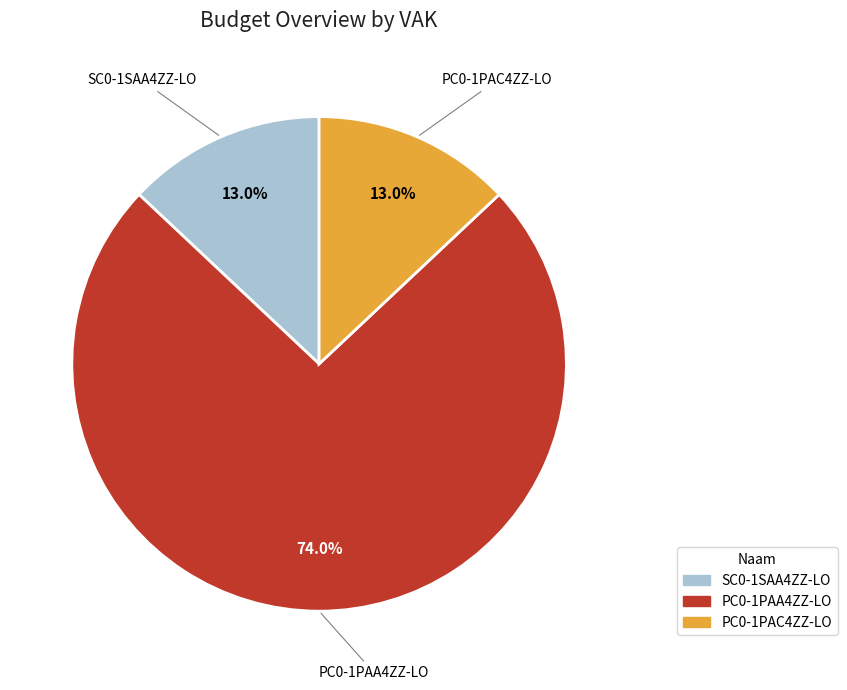

How many segments does this pie chart have?

3